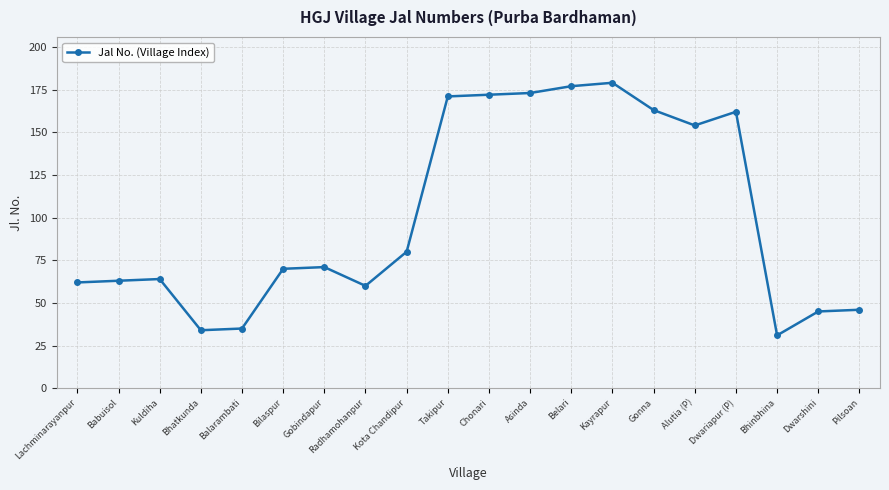

Reading right to left, list all the values displayed in this chart.

46	45	31	162	154	163	179	177	173	172	171	80	60	71	70	35	34	64	63	62